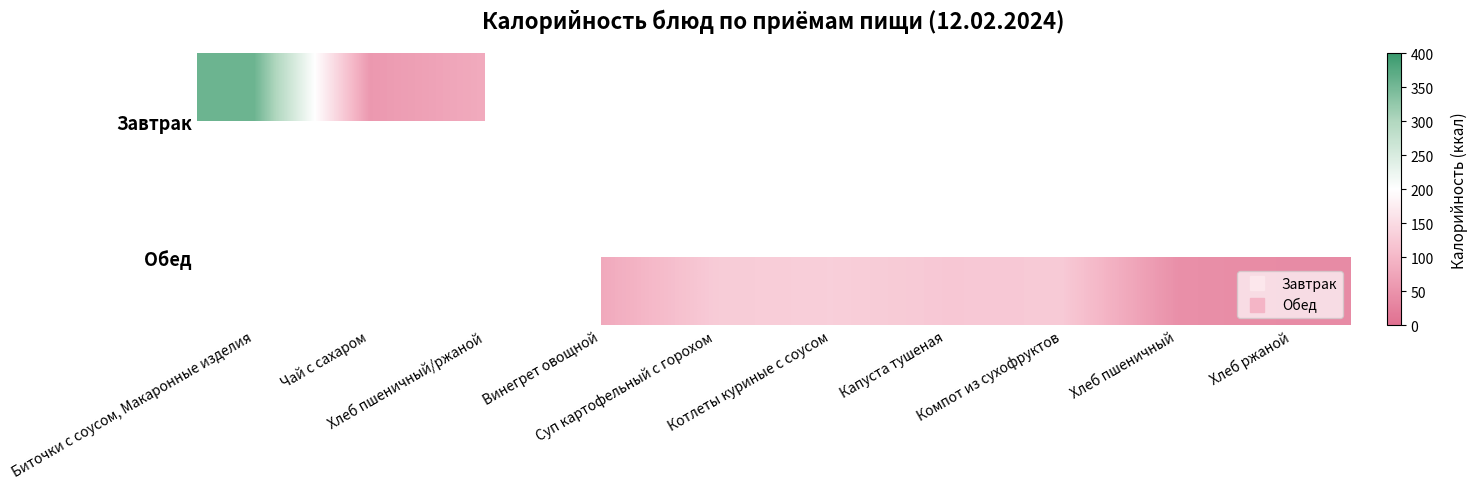

At which label does Обед first exceed 45?

Винегрет овощной